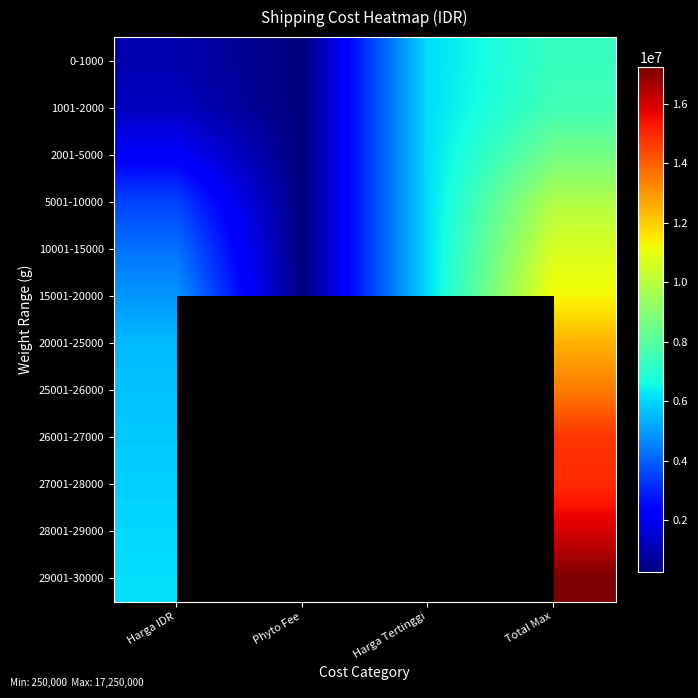

List the labels in order of 1001-2000 value, largest first.

Total Max, Harga Tertinggi, Harga IDR, Phyto Fee